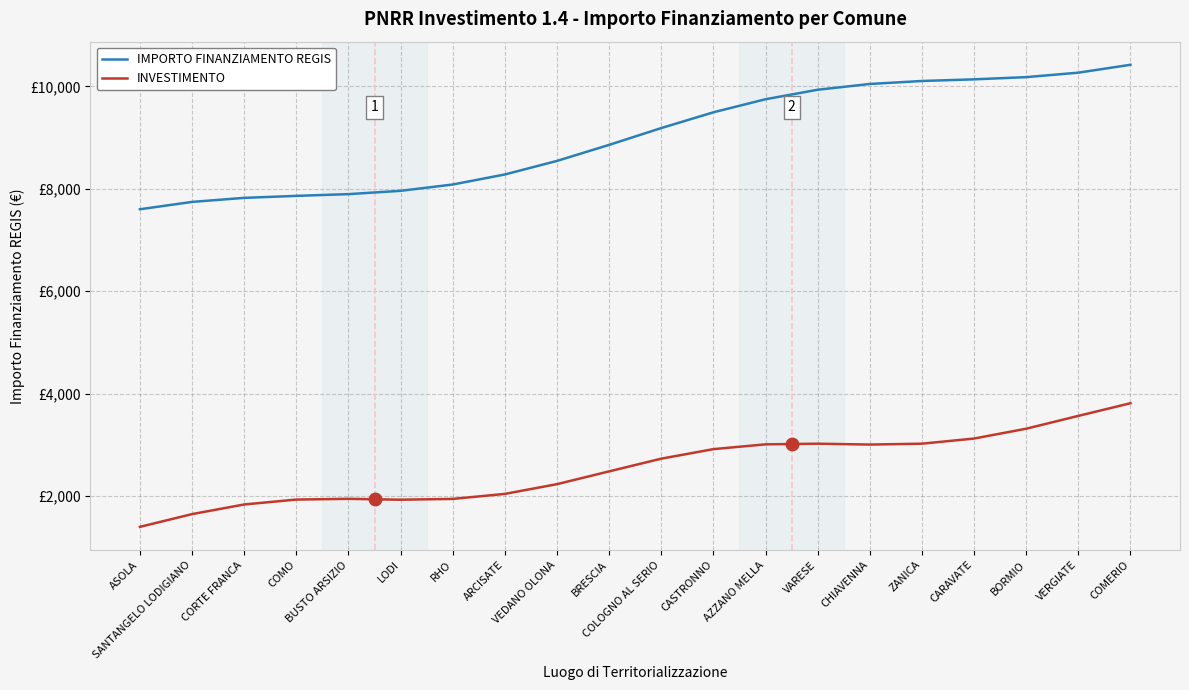

Which series has the widest spread of values?

IMPORTO FINANZIAMENTO REGIS